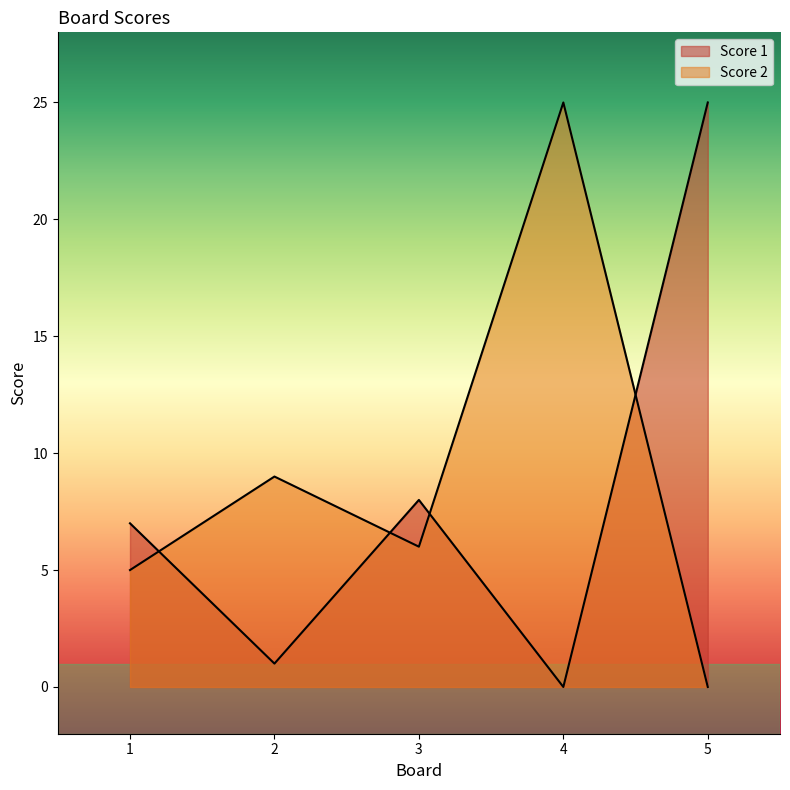

What is the average value of the Score 1 series?

8